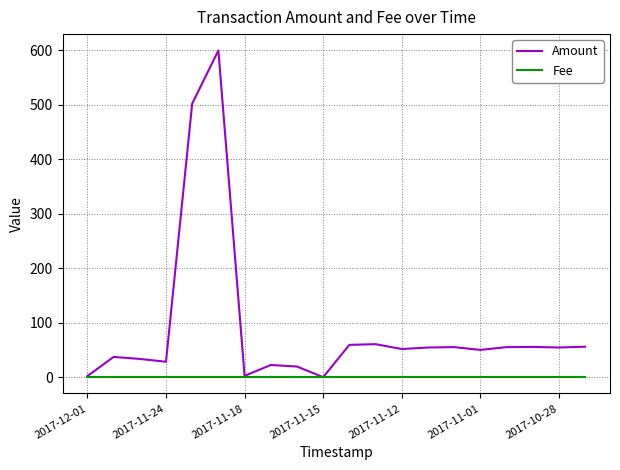

What is the maximum value for Amount?

599.3